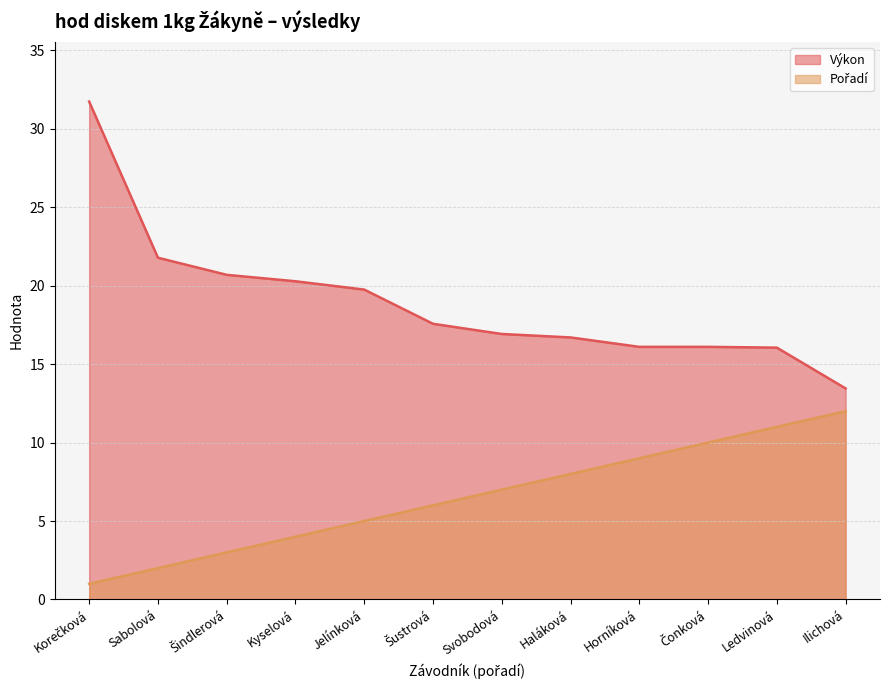

Which series has the largest range (max minus min)?

Výkon